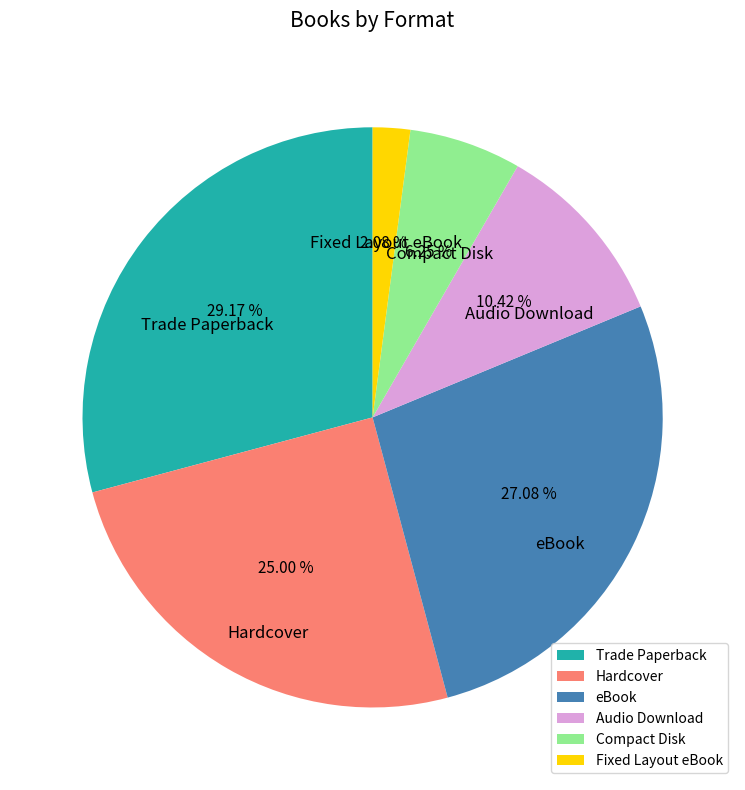

Which has a higher value, Hardcover or Audio Download?

Hardcover